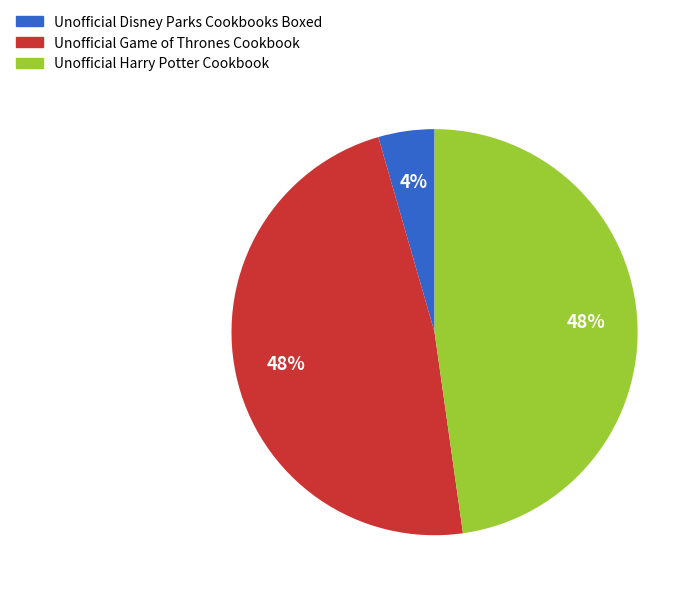

Is the sum of Unofficial Game of Thrones Cookbook and Unofficial Harry Potter Cookbook greater than half?

Yes